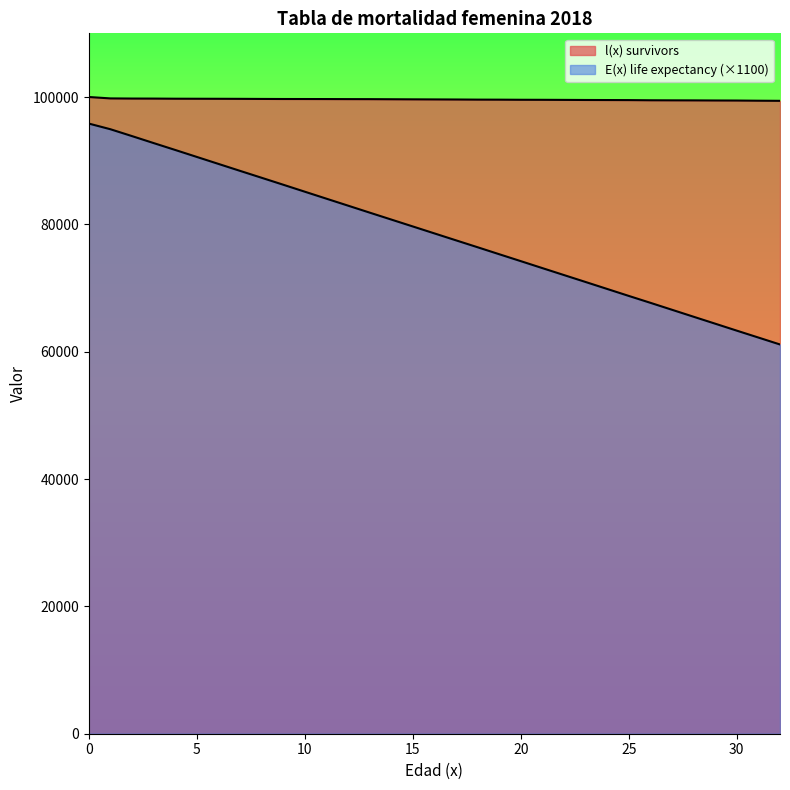

Which category has the lowest value across all series?

32